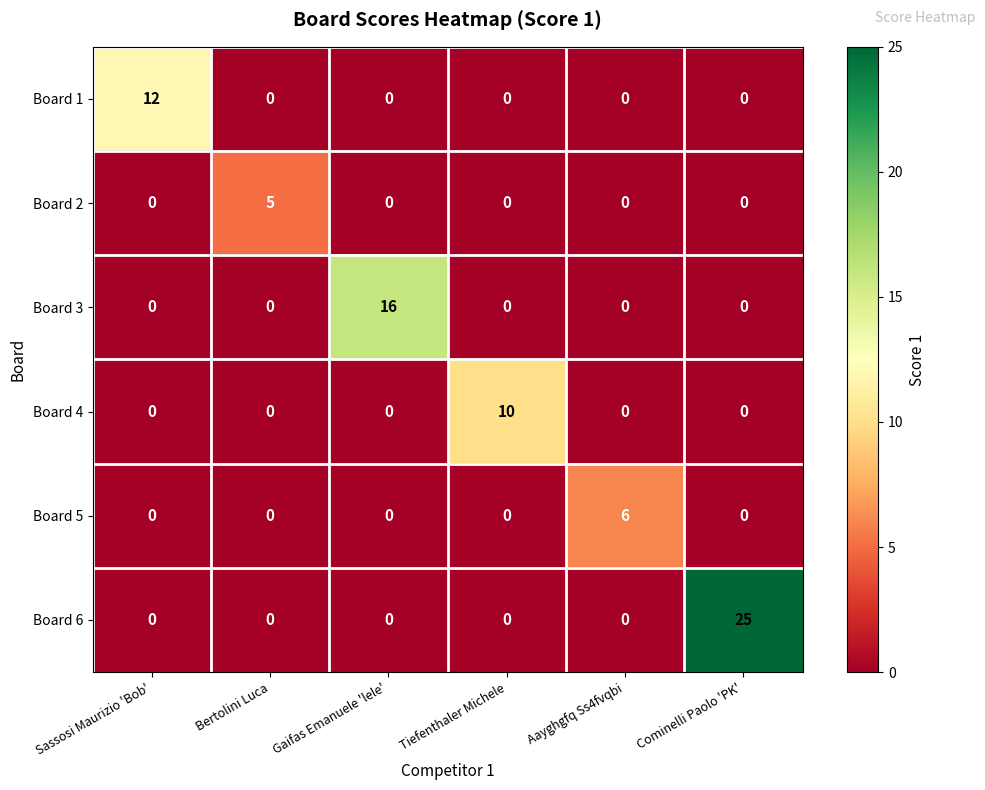

Is it true that Board 1 equals -5 at Cominelli Paolo 'PK'?

False